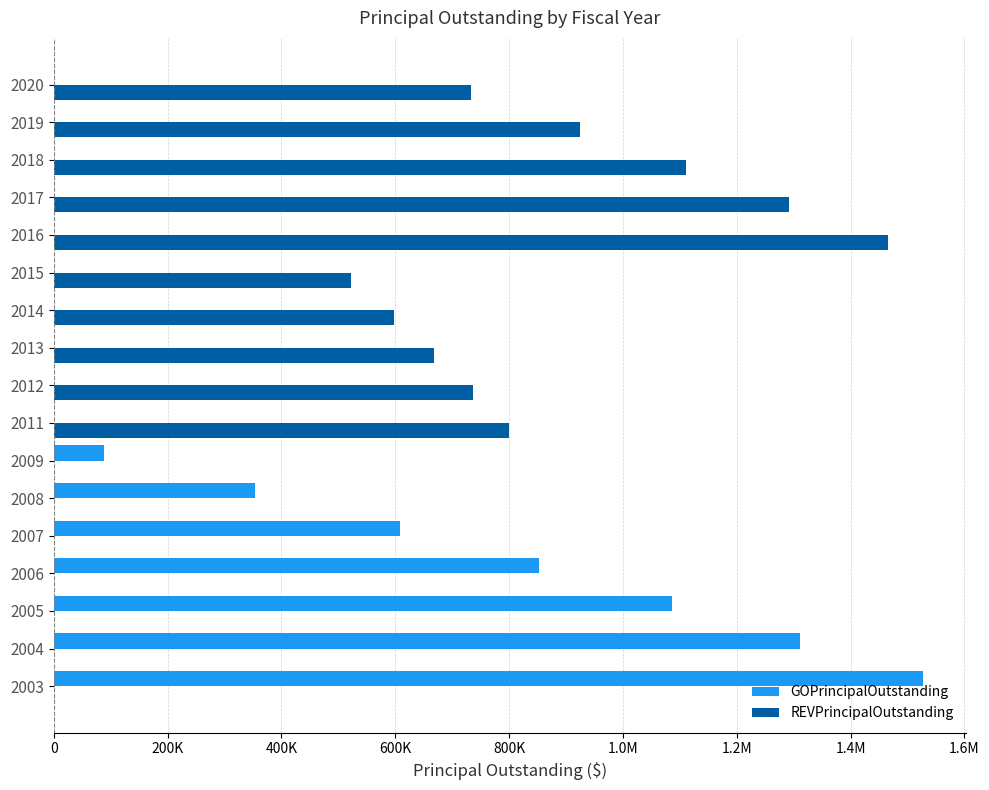

Reading right to left, list all the values displayed in this chart.

GOPrincipalOutstanding: 0.0	0.0	0.0	0.0	0.0	0.0	0.0	0.0	0.0	0.0	87932.9	353102.6	607584.1	851808.1	1086188.2	1311121.1	1526987.7
REVPrincipalOutstanding: 732715.0	925166.7	1111216.7	1291091.4	1465009.0	522301.0	597007.6	668575.4	737136.2	799950.0	0.0	0.0	0.0	0.0	0.0	0.0	0.0